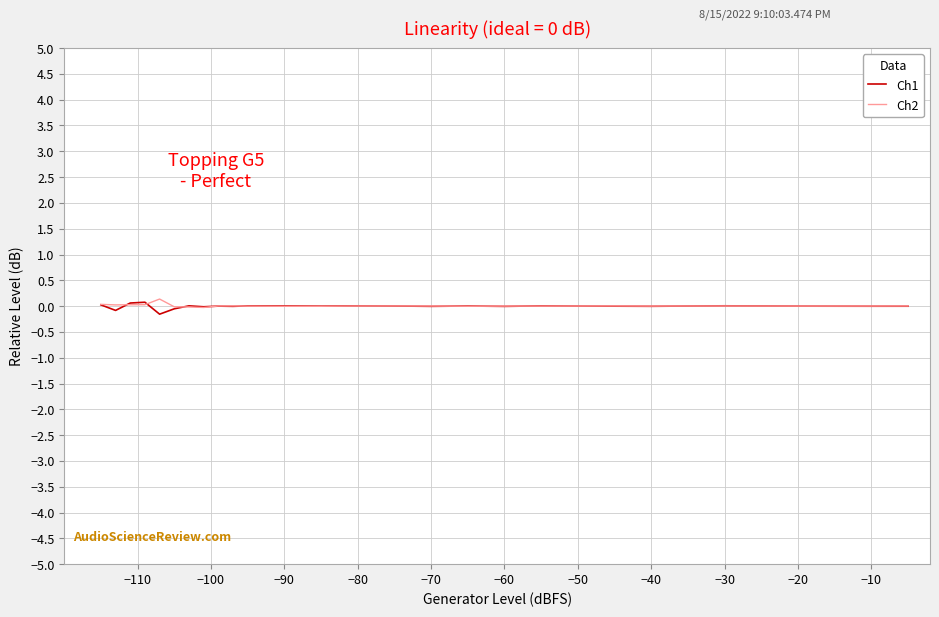

Is this an area chart (filled region under the line)?

No